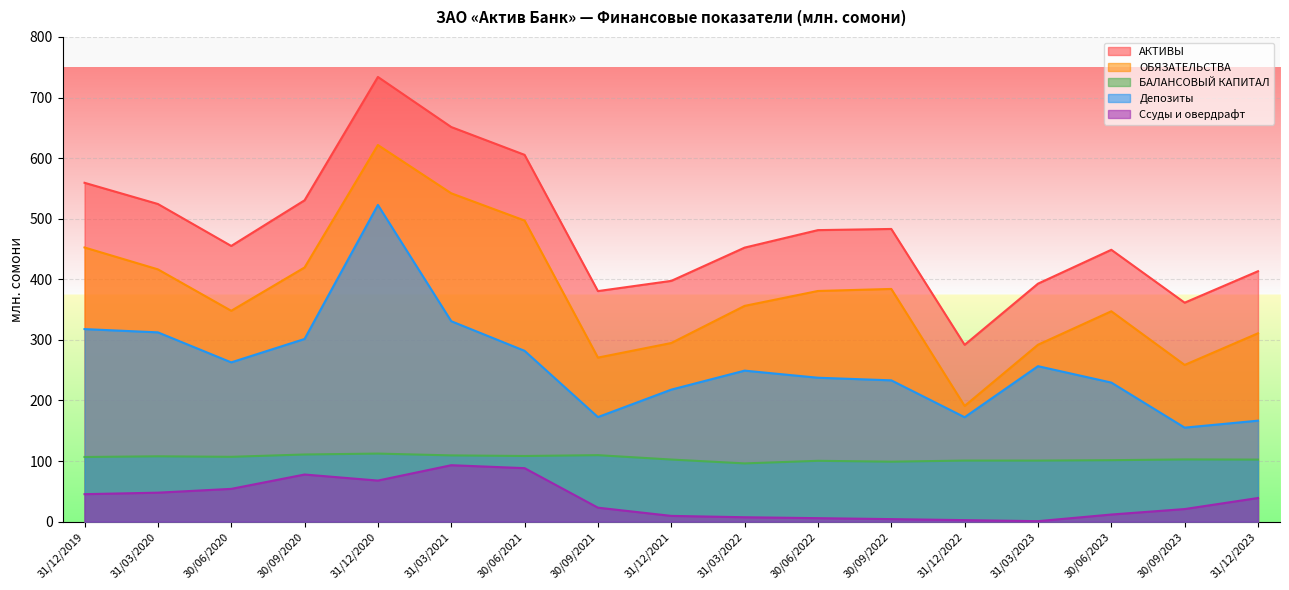

Which label corresponds to the smallest value in the chart?

31/03/2023